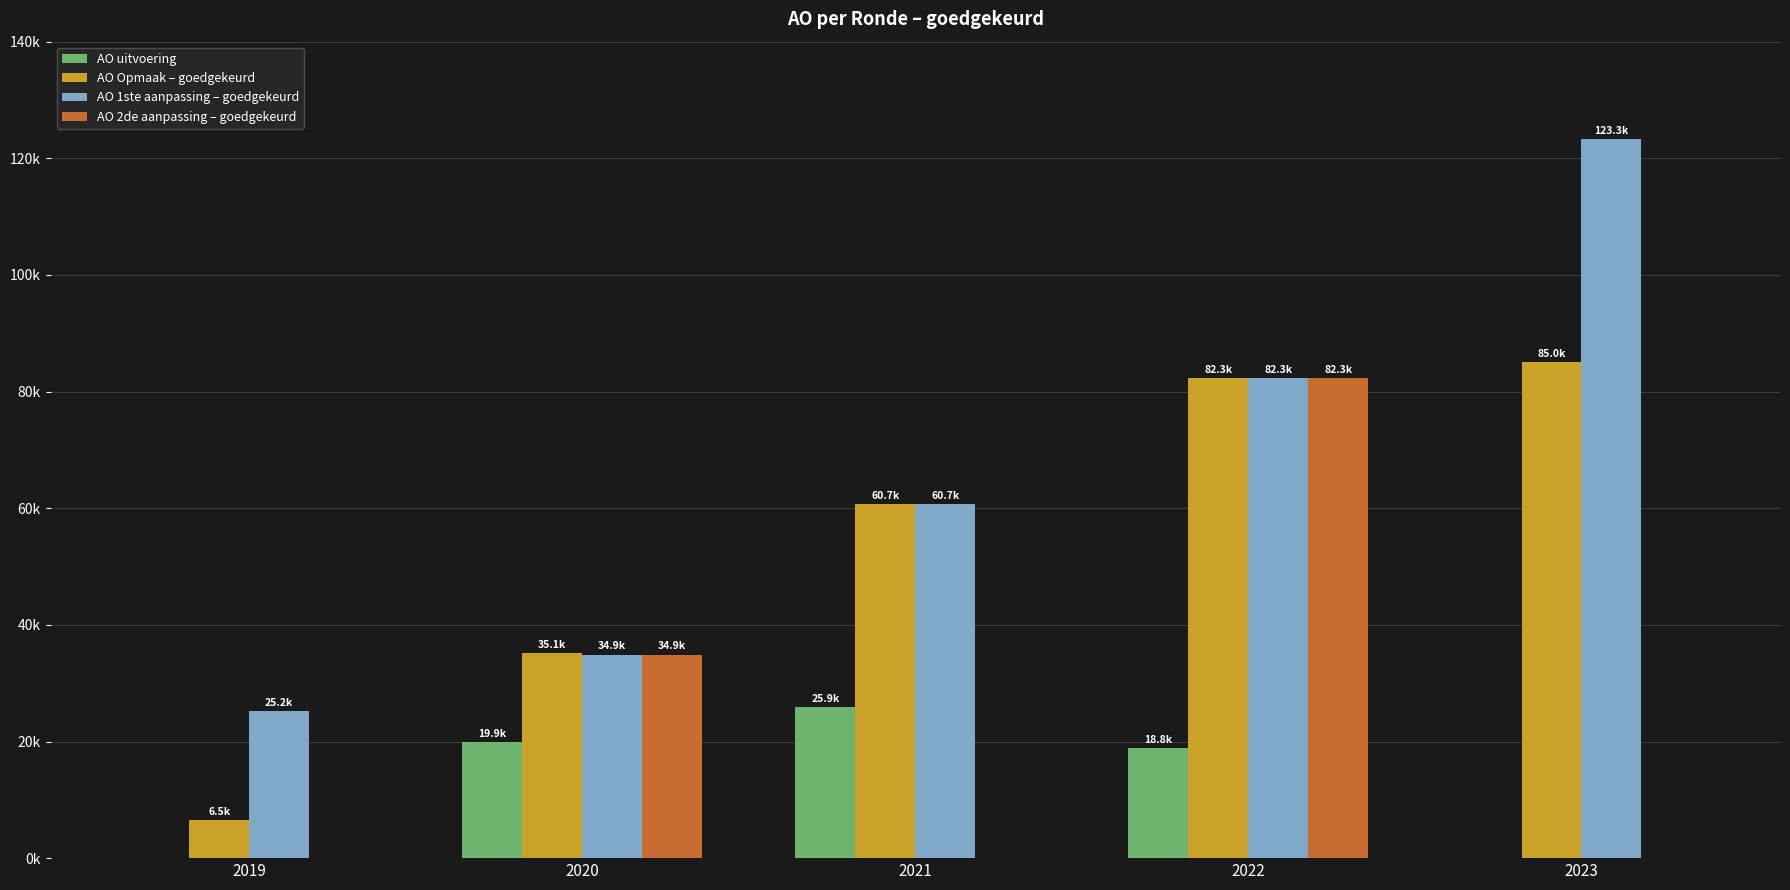

Rank the series at 2020 from highest to lowest value.

AO Opmaak – goedgekeurd, AO 1ste aanpassing – goedgekeurd, AO 2de aanpassing – goedgekeurd, AO uitvoering